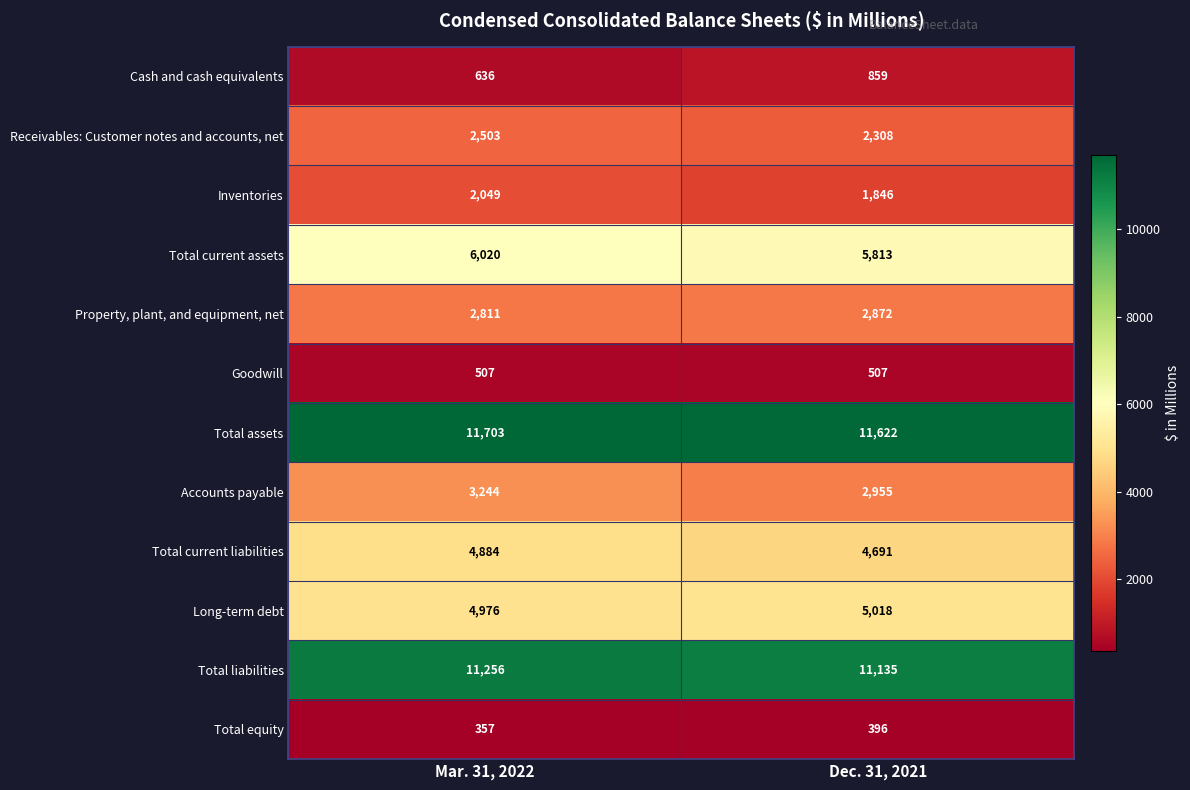

Count the number of data series in this chart.

12